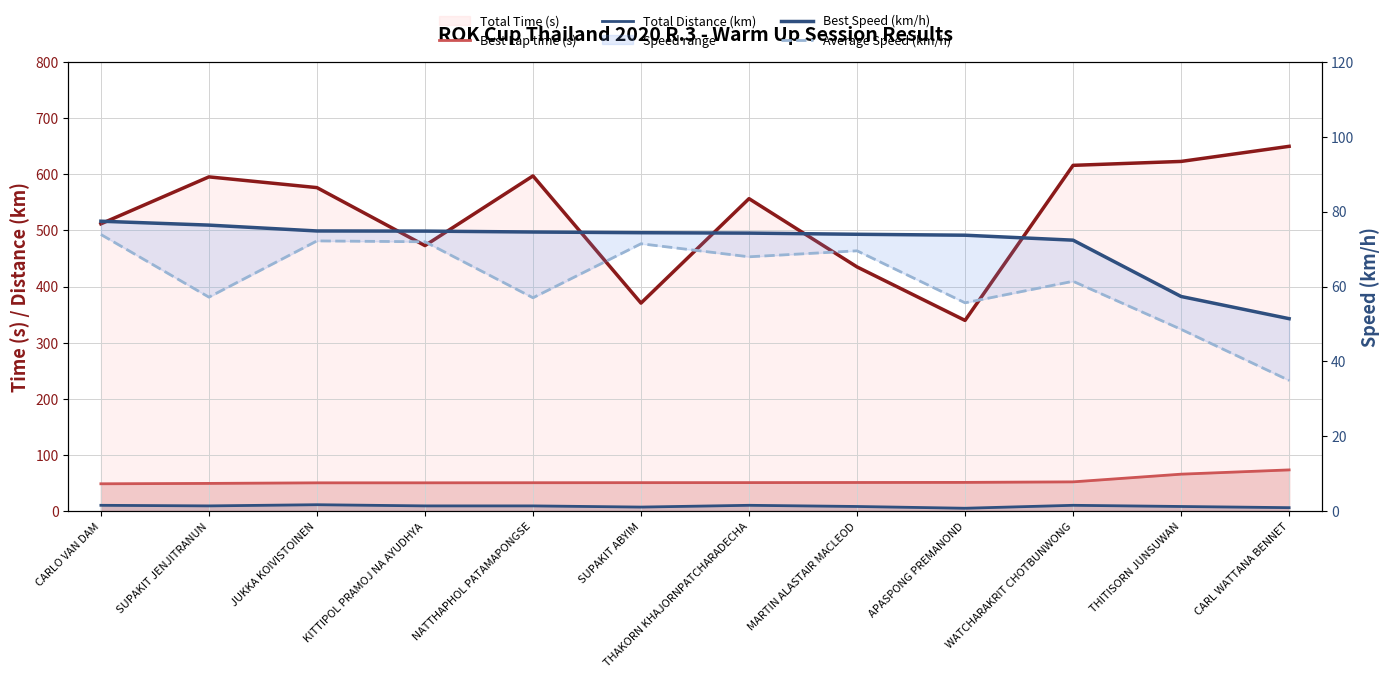

Where do Best Lap time (s) and Average Speed (km/h) first cross each other?

WATCHARAKRIT CHOTBUNWONG and THITISORN JUNSUWAN